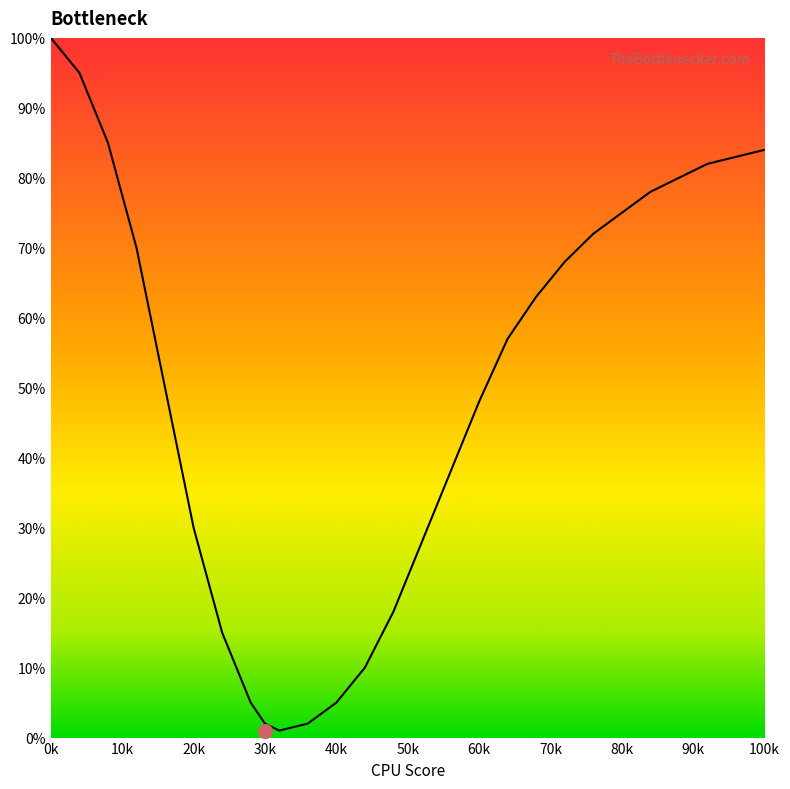

What is the maximum value shown in the chart?

100